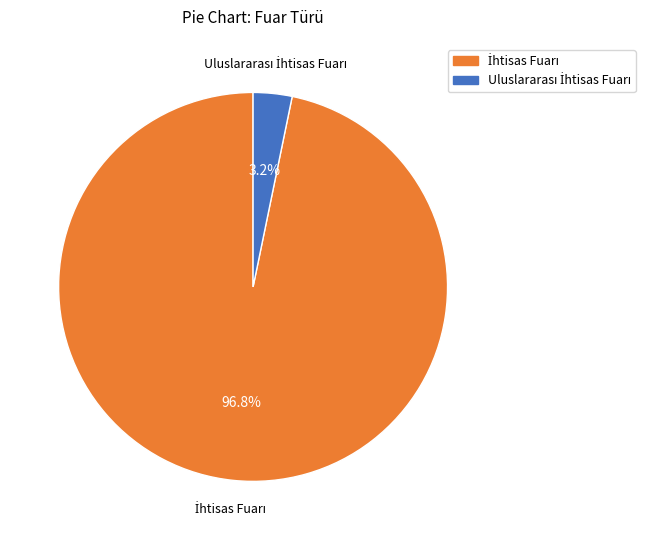

Does any single category account for the majority?

Yes